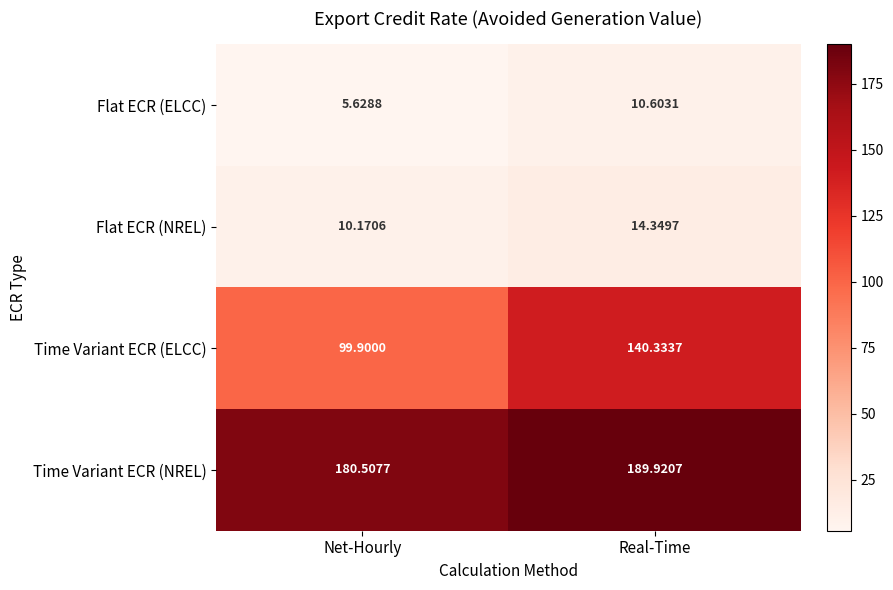

Is the value of Flat ECR (NREL) at Real-Time greater than the value of Time Variant ECR (ELCC) at Net-Hourly?

No